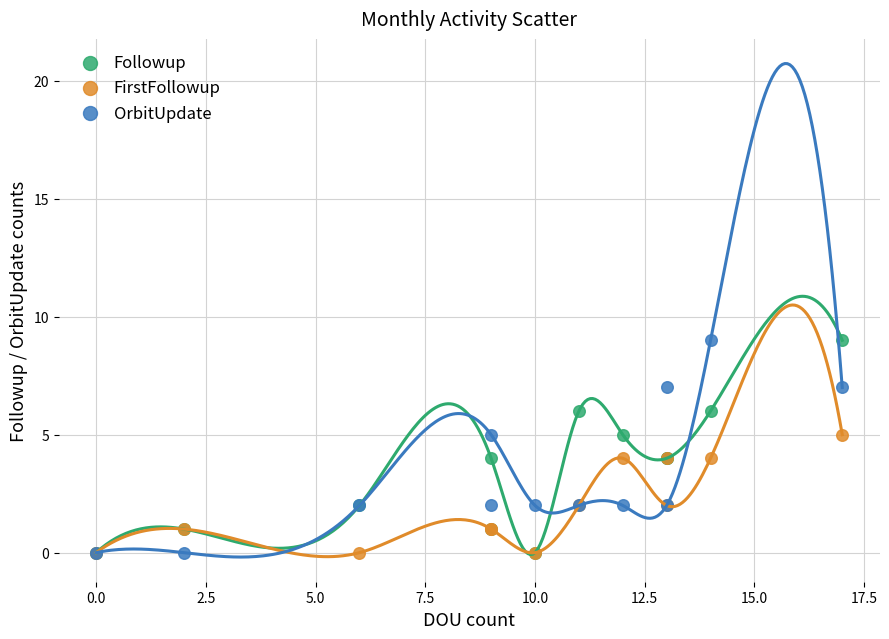

What are all the series names shown in the legend?

Followup, FirstFollowup, OrbitUpdate